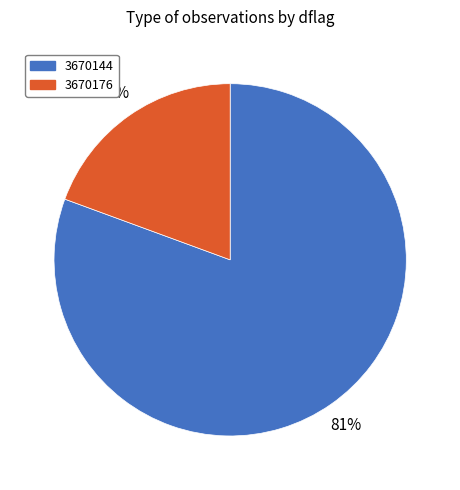

What percentage is the 3670176 slice, to the nearest percent?

19%